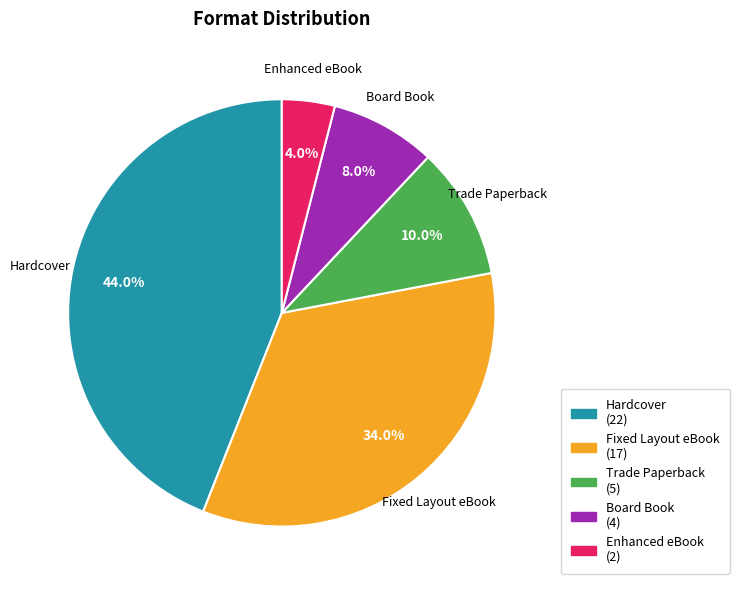

Which slice is the largest?

Hardcover